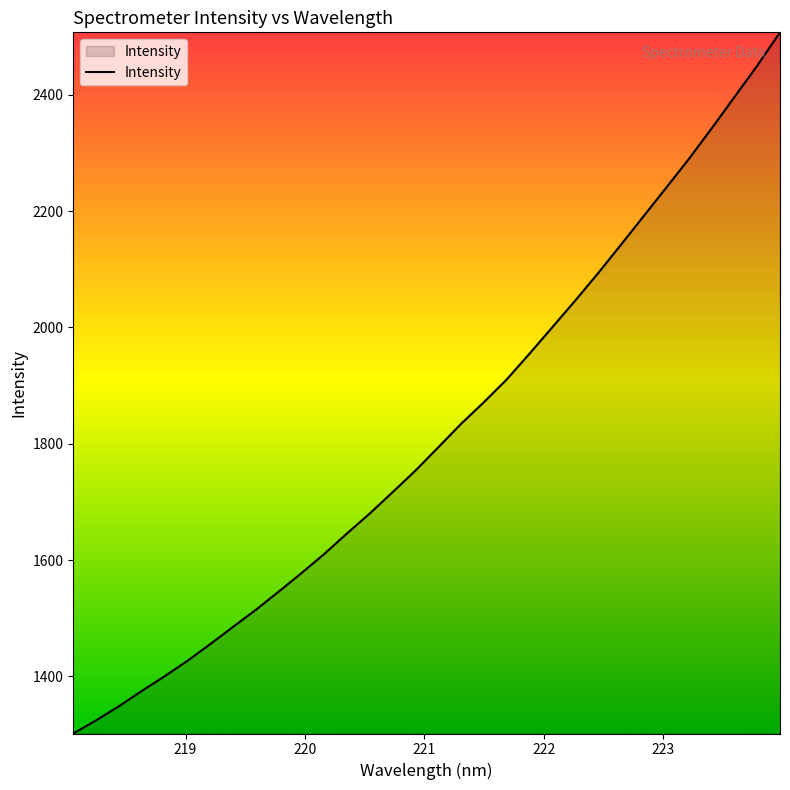

What is the difference between the maximum and minimum values?

1206.0